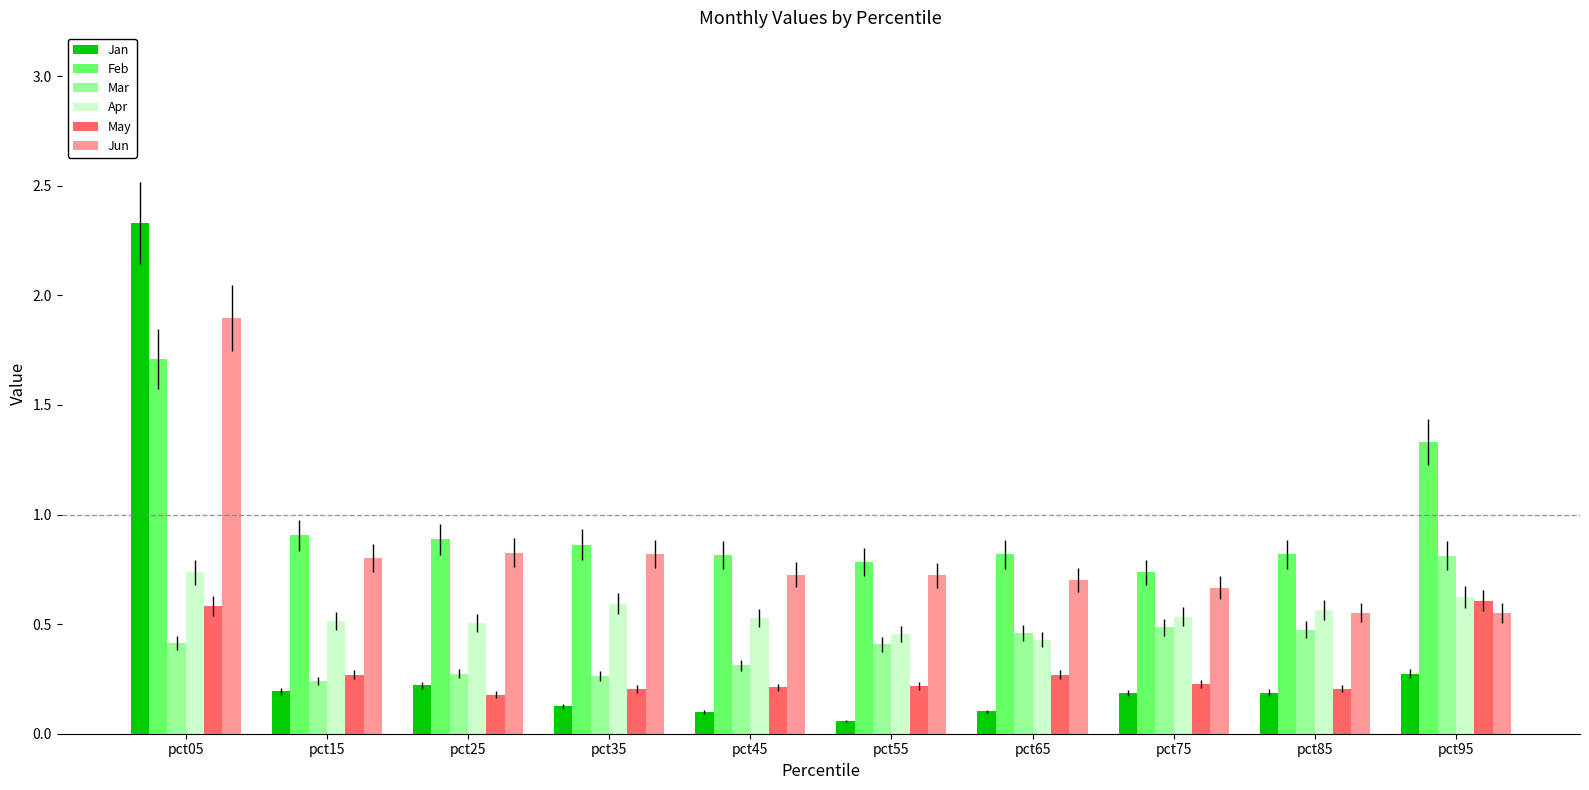

Count the number of categories in the chart.

10